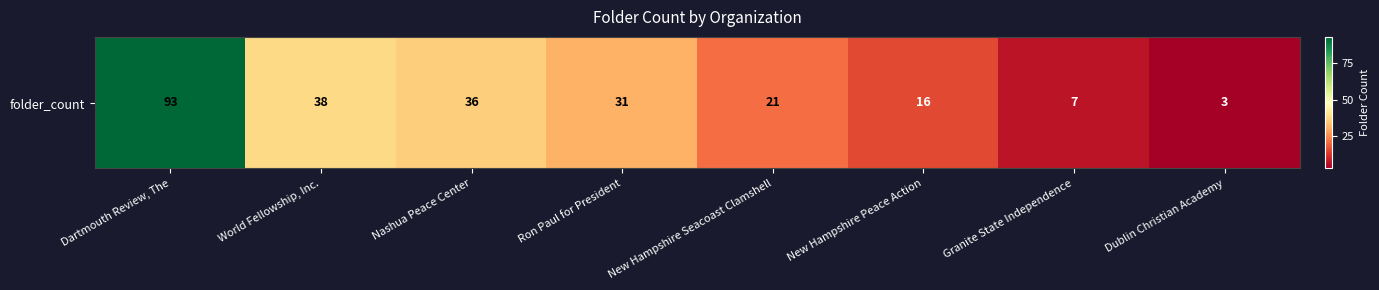

Between Nashua Peace Center and New Hampshire Peace Action, which is larger?

Nashua Peace Center